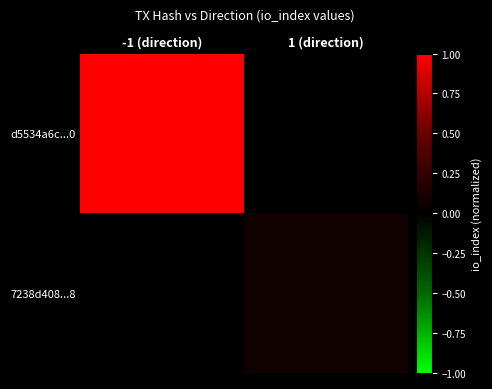

Reading left to right, extract all data points from this chart.

d5534a6c...0: -1 (direction)=1.0	1 (direction)=0.0
7238d408...8: -1 (direction)=0.0	1 (direction)=0.1